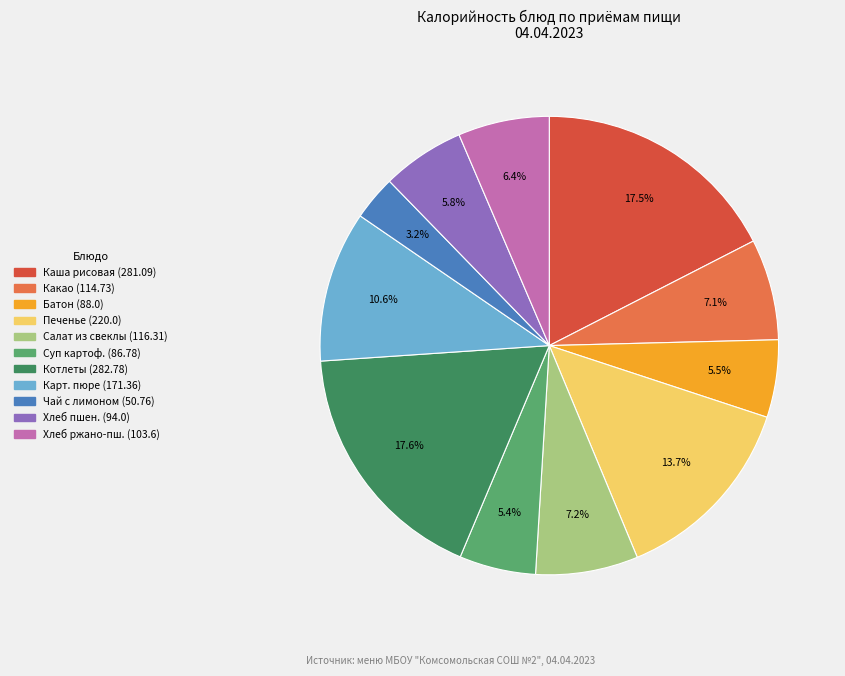

Is there a majority slice in this chart?

No